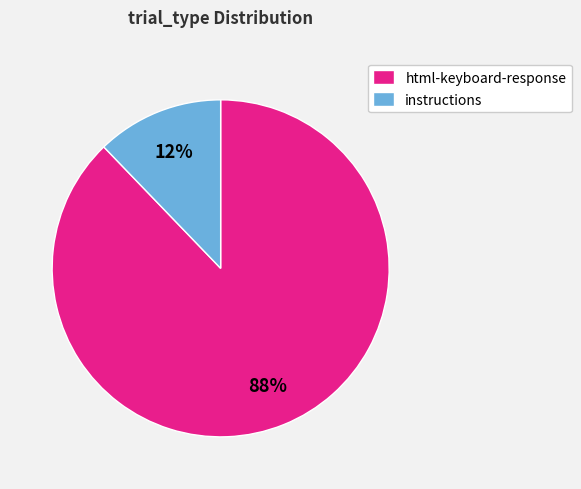

To the nearest percent, what is the difference between the largest and smallest slice percentages?

76%